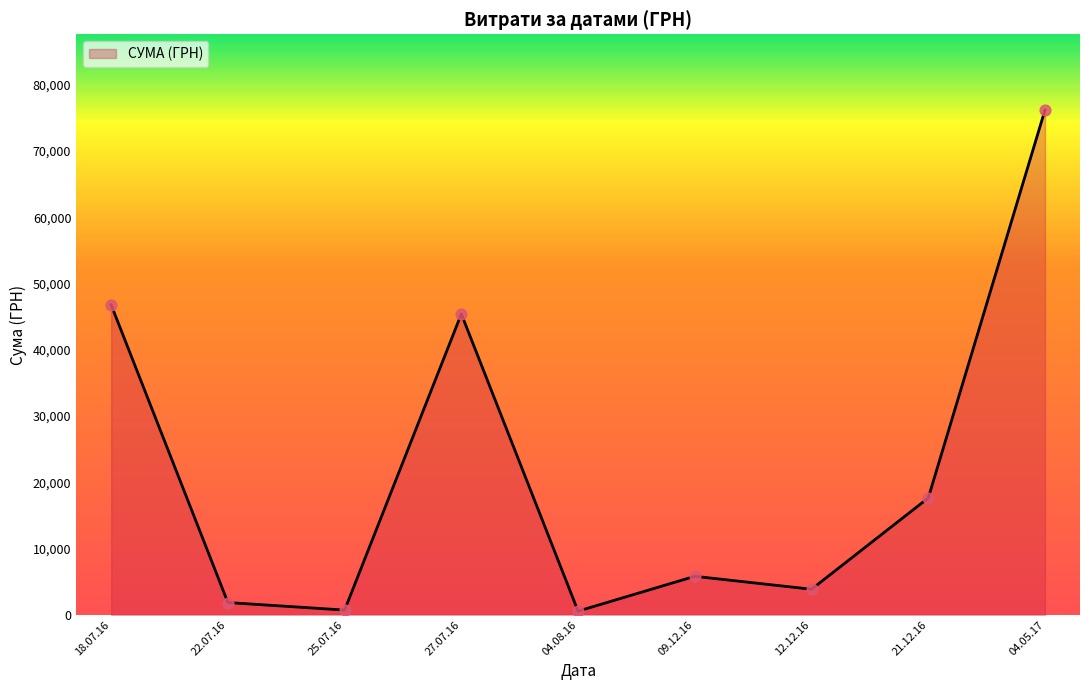

What is the change in value from 18.07.16 to 12.12.16?

-42931.0